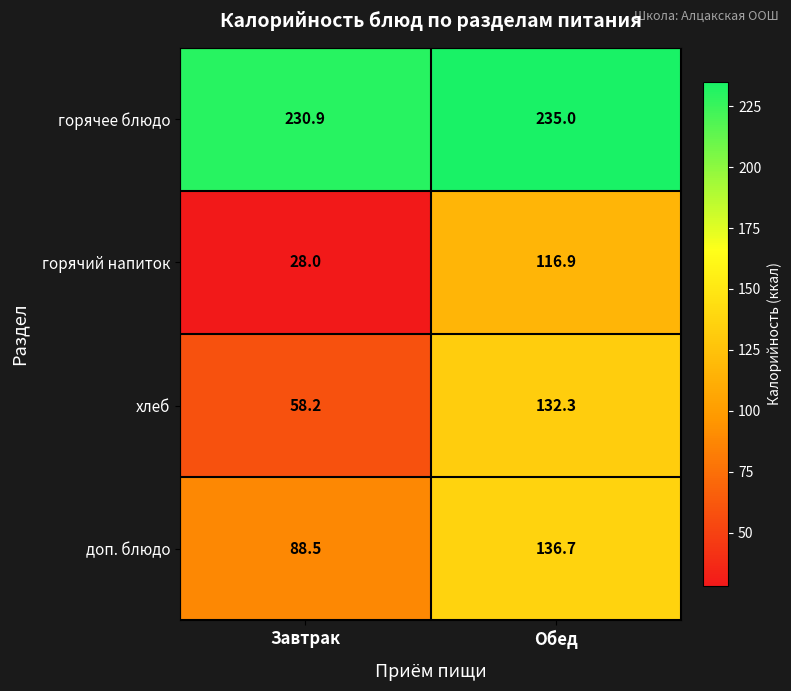

What value does the горячий напиток series have at Завтрак?

28.0